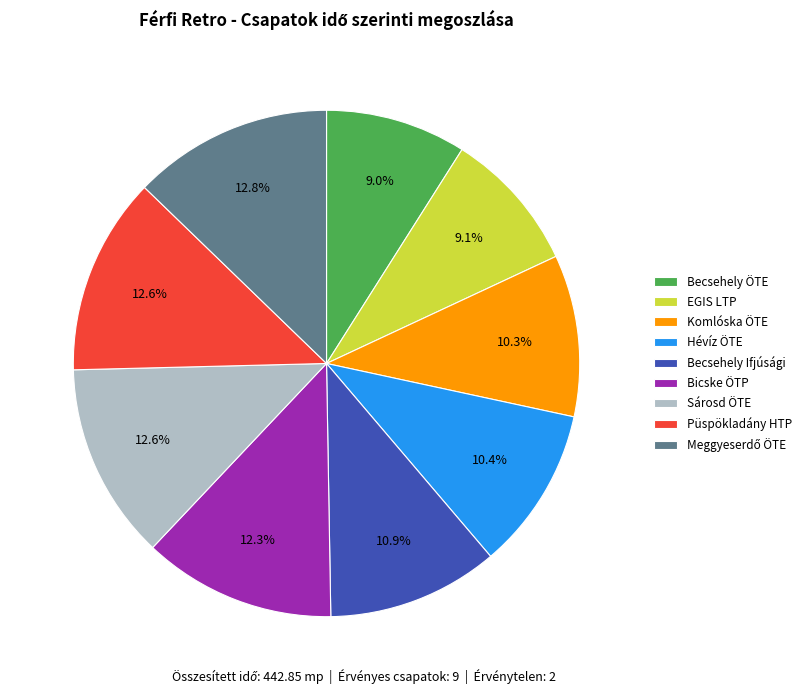

Does Hévíz ÖTE account for over 50% of the chart?

No